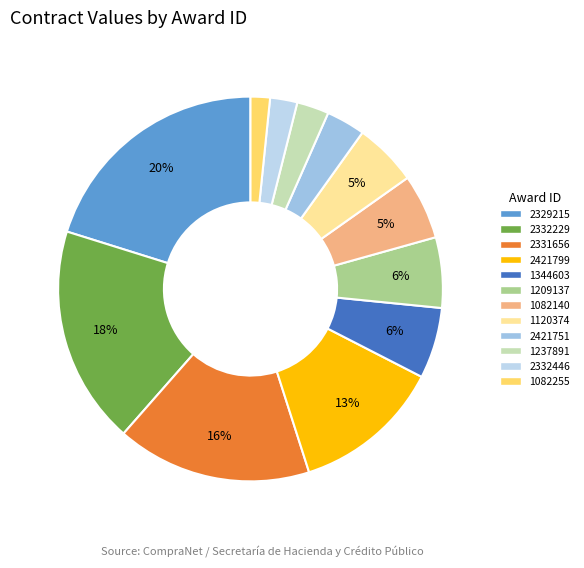

Is 1209137 the majority of the pie?

No